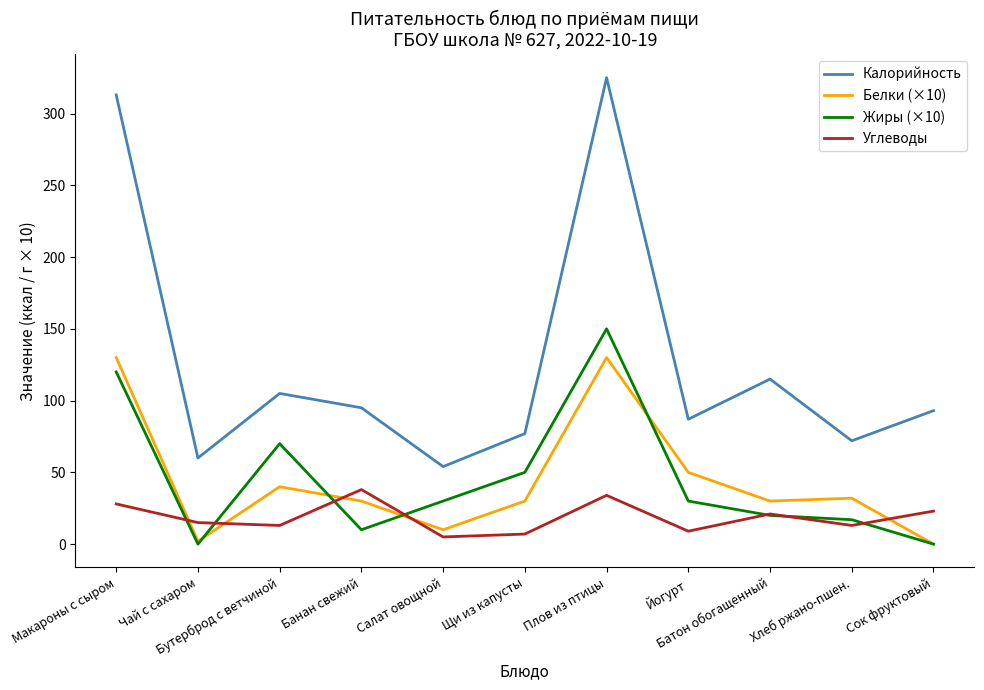

What is the sum of the Жиры (×10) values at Плов из птицы and Салат овощной?

180